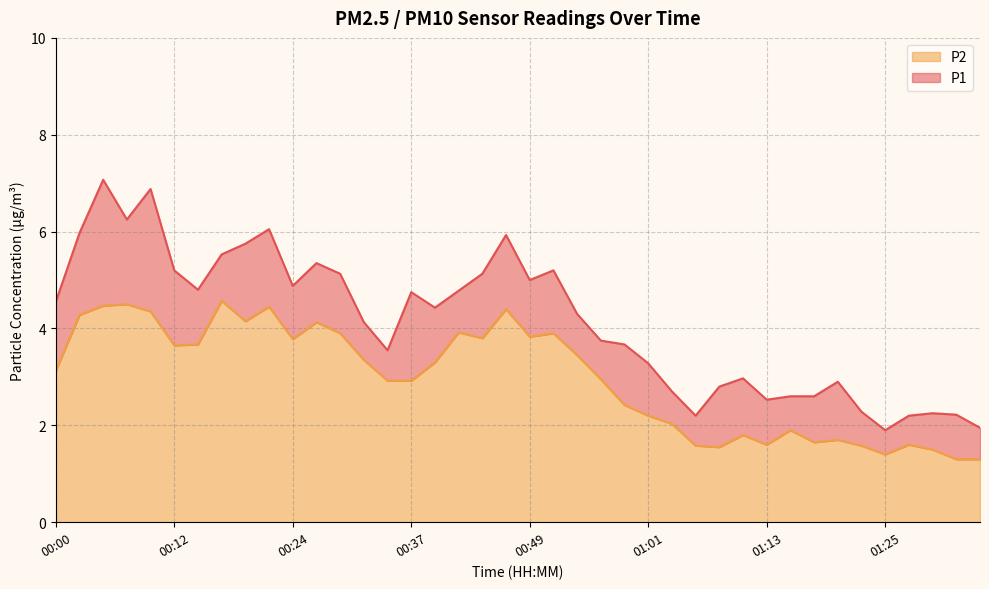

How many lines are shown in the chart?

2